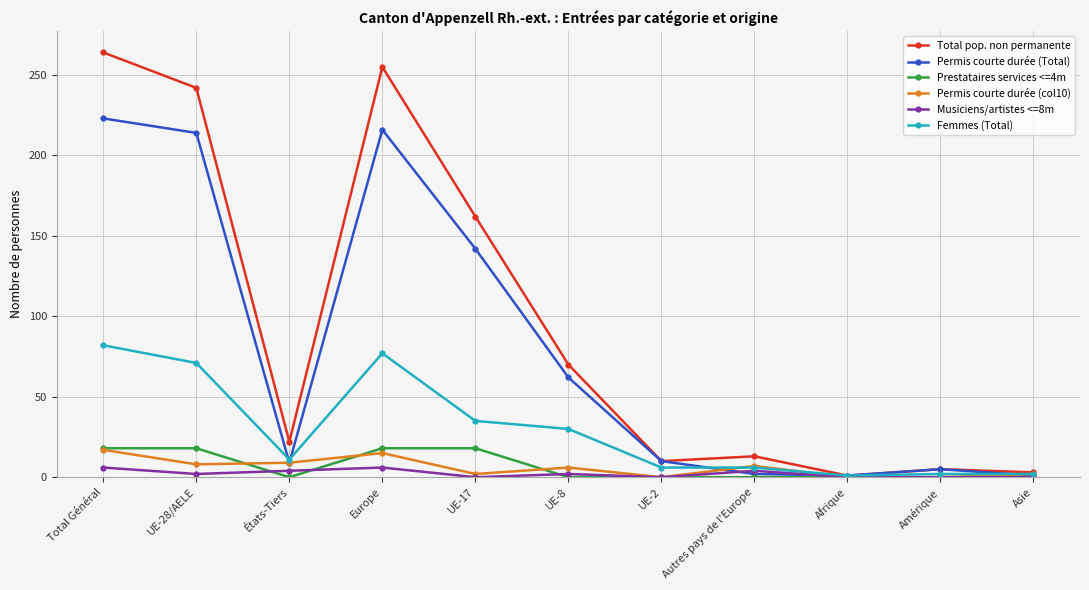

What is the spread (max minus min) of values at UE-2?

10